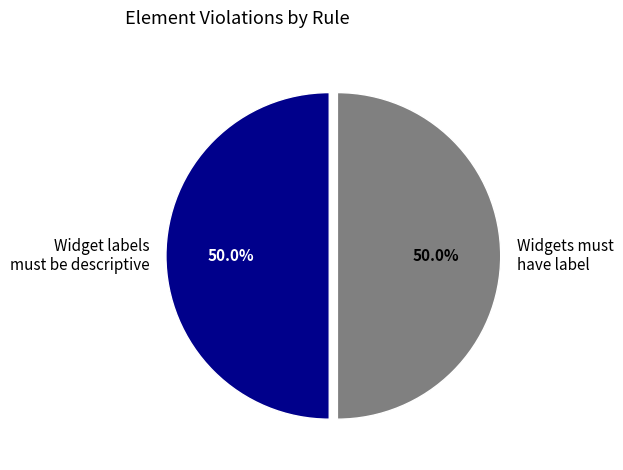

How many segments does this pie chart have?

2